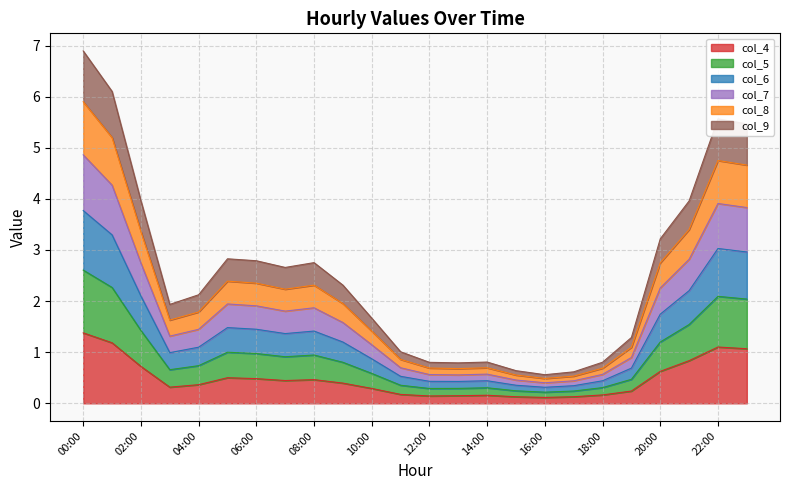

Where is the first local maximum for col_8?

05:00